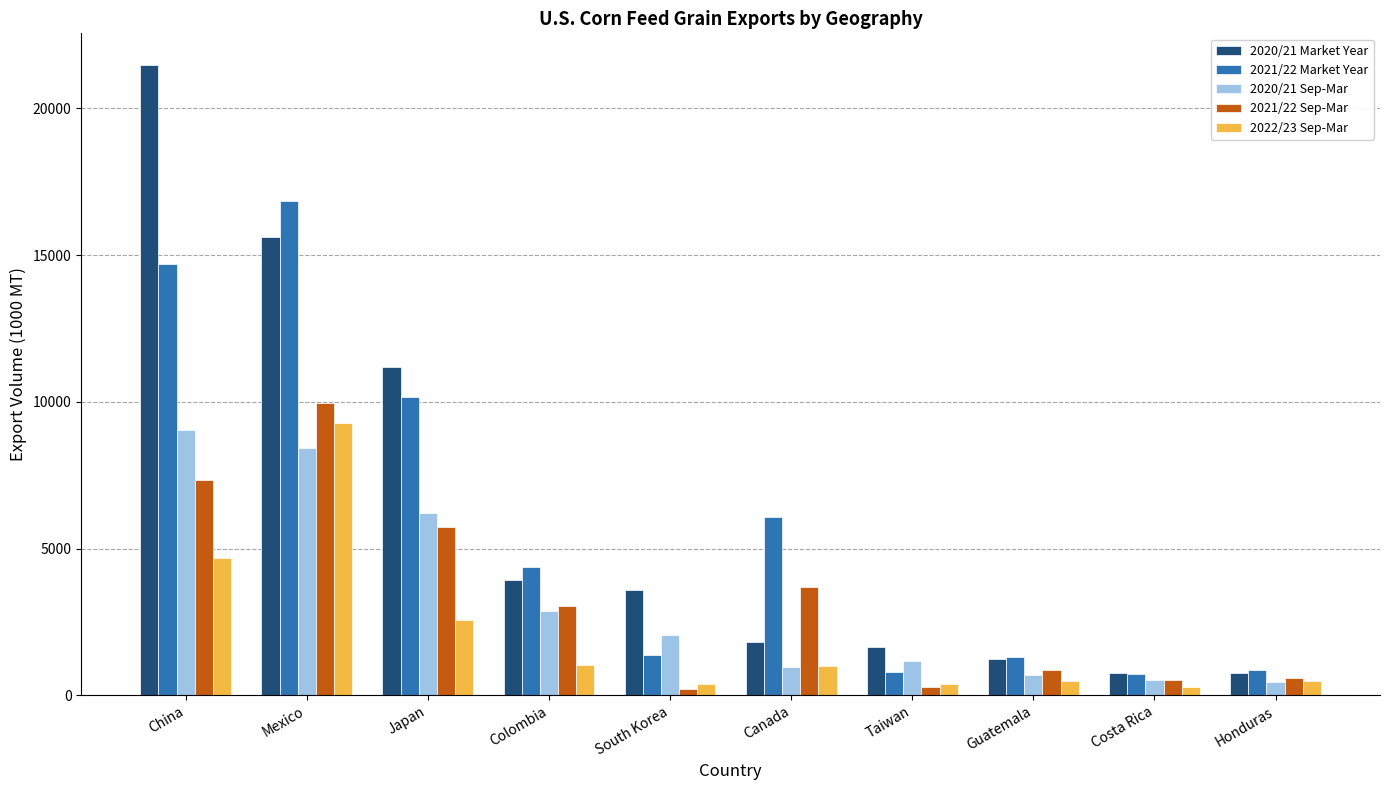

What is the value of the 2020/21 Market Year bar at the 9th from the left?

772.2